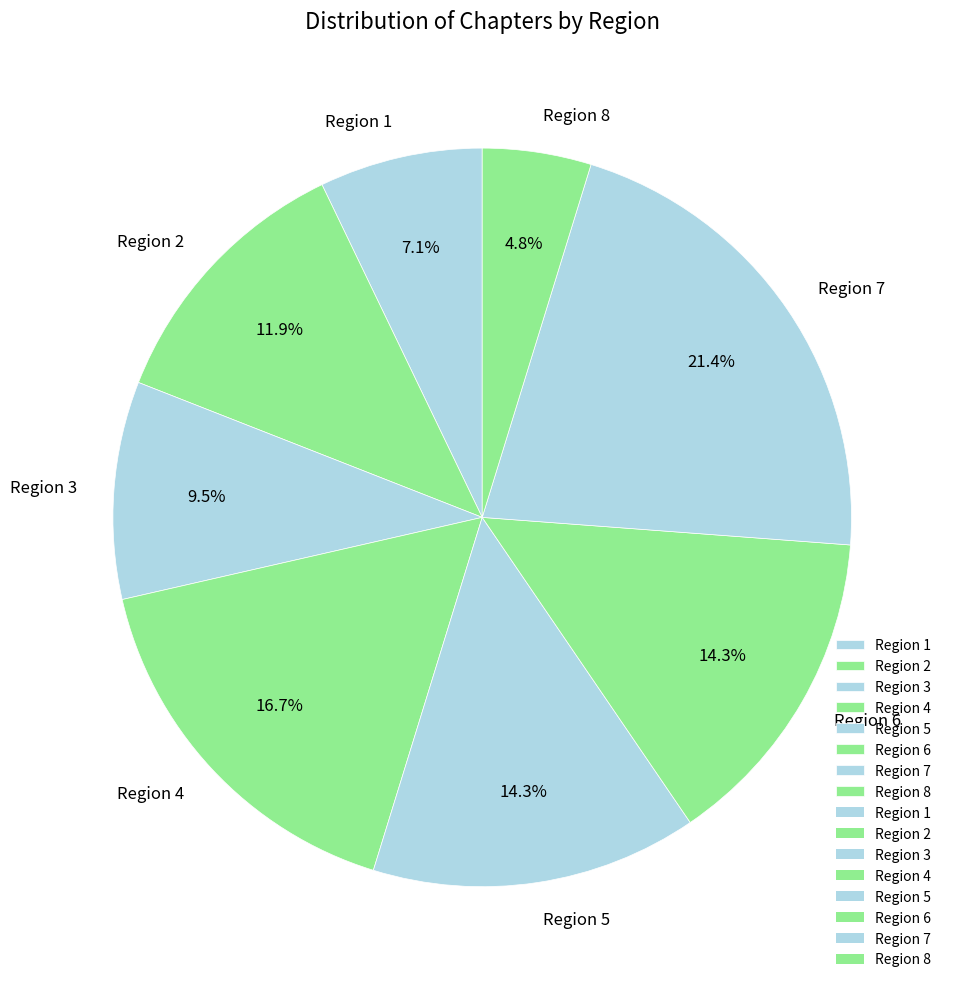

How many slices are in this pie chart?

8